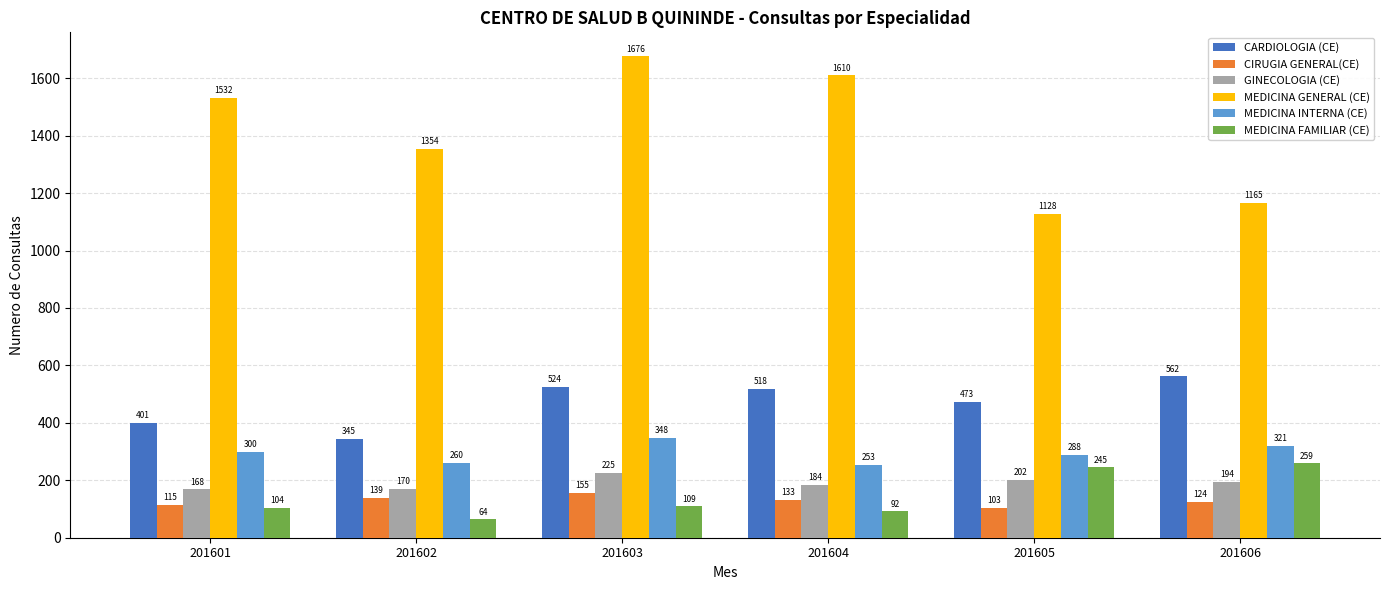

Between 201602 and 201605, which series saw the biggest shift?

MEDICINA GENERAL (CE)